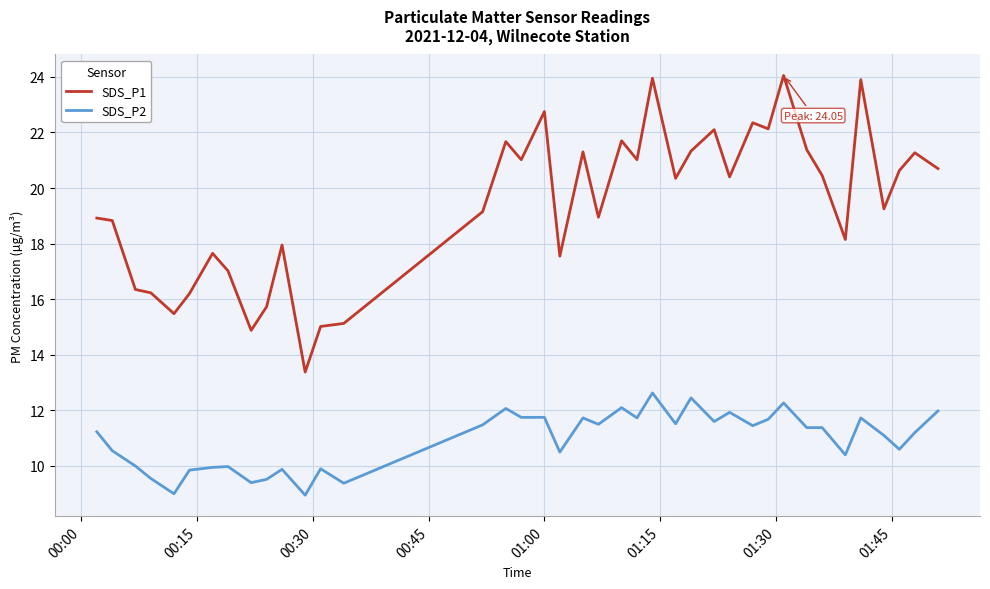

Is this an area chart (filled region under the line)?

No